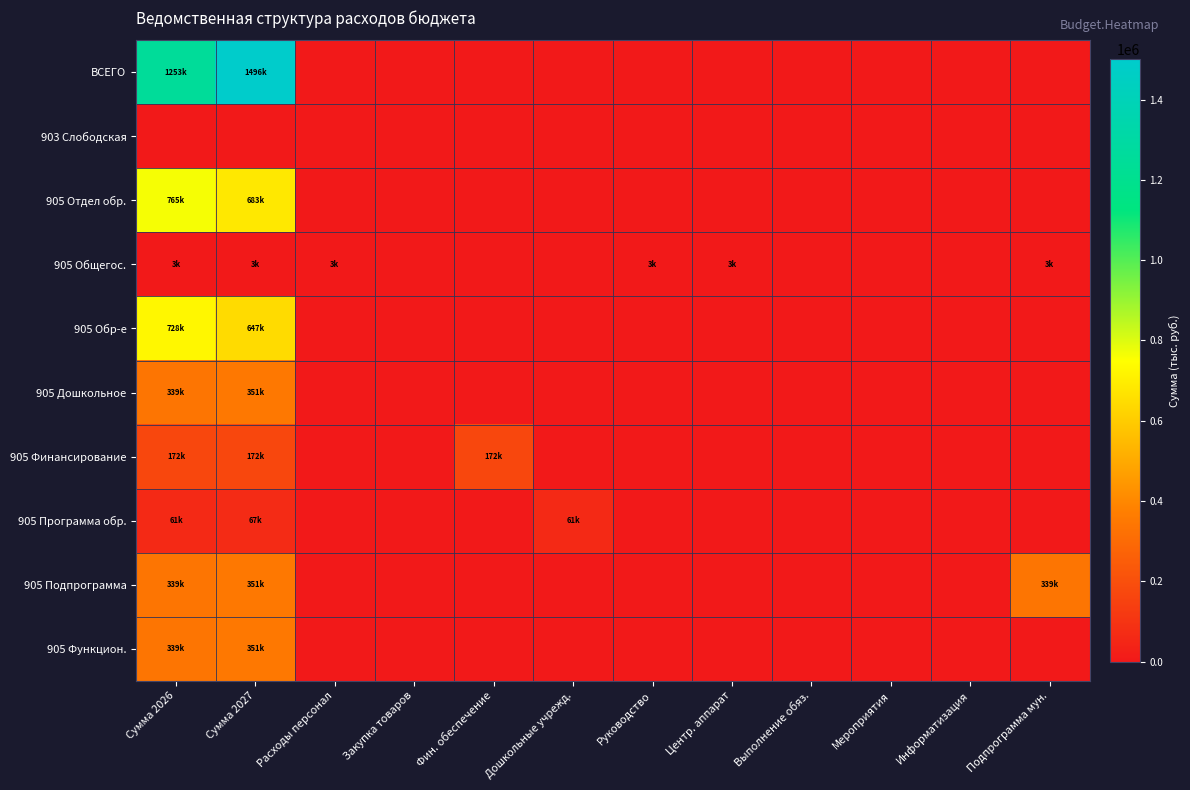

Reading right to left, transcribe all the data shown in this chart.

ВСЕГО: Подпрограмма мун.=0.0	Информатизация=0.0	Мероприятия=0.0	Выполнение обяз.=0.0	Центр. аппарат=0.0	Руководство=0.0	Дошкольные учрежд.=0.0	Фин. обеспечение=0.0	Закупка товаров=0.0	Расходы персонал=0.0	Сумма 2027=1496316.6	Сумма 2026=1253329.2
903 Слободская: Подпрограмма мун.=0.0	Информатизация=0.0	Мероприятия=0.0	Выполнение обяз.=0.0	Центр. аппарат=0.0	Руководство=0.0	Дошкольные учрежд.=0.0	Фин. обеспечение=0.0	Закупка товаров=0.0	Расходы персонал=0.0	Сумма 2027=0.0	Сумма 2026=0.0
905 Отдел обр.: Подпрограмма мун.=0.0	Информатизация=0.0	Мероприятия=0.0	Выполнение обяз.=0.0	Центр. аппарат=0.0	Руководство=0.0	Дошкольные учрежд.=0.0	Фин. обеспечение=0.0	Закупка товаров=0.0	Расходы персонал=0.0	Сумма 2027=683182.4	Сумма 2026=764585.1
905 Общегос.: Подпрограмма мун.=2900.6	Информатизация=0.0	Мероприятия=0.0	Выполнение обяз.=0.0	Центр. аппарат=2900.6	Руководство=2900.6	Дошкольные учрежд.=0.0	Фин. обеспечение=0.0	Закупка товаров=251.9	Расходы персонал=2648.7	Сумма 2027=2900.6	Сумма 2026=2900.6
905 Обр-е: Подпрограмма мун.=0.0	Информатизация=0.0	Мероприятия=0.0	Выполнение обяз.=0.0	Центр. аппарат=0.0	Руководство=0.0	Дошкольные учрежд.=0.0	Фин. обеспечение=0.0	Закупка товаров=0.0	Расходы персонал=0.0	Сумма 2027=647015.3	Сумма 2026=728418.0
905 Дошкольное: Подпрограмма мун.=0.0	Информатизация=0.0	Мероприятия=0.0	Выполнение обяз.=0.0	Центр. аппарат=0.0	Руководство=0.0	Дошкольные учрежд.=0.0	Фин. обеспечение=0.0	Закупка товаров=0.0	Расходы персонал=0.0	Сумма 2027=350506.3	Сумма 2026=338906.3
905 Финансирование: Подпрограмма мун.=0.0	Информатизация=0.0	Мероприятия=0.0	Выполнение обяз.=0.0	Центр. аппарат=0.0	Руководство=0.0	Дошкольные учрежд.=0.0	Фин. обеспечение=172154.6	Закупка товаров=0.0	Расходы персонал=0.0	Сумма 2027=172154.6	Сумма 2026=172154.6
905 Программа обр.: Подпрограмма мун.=0.0	Информатизация=0.0	Мероприятия=0.0	Выполнение обяз.=0.0	Центр. аппарат=0.0	Руководство=0.0	Дошкольные учрежд.=60698.8	Фин. обеспечение=0.0	Закупка товаров=0.0	Расходы персонал=0.0	Сумма 2027=67006.5	Сумма 2026=60698.8
905 Подпрограмма: Подпрограмма мун.=338906.3	Информатизация=0.0	Мероприятия=0.0	Выполнение обяз.=0.0	Центр. аппарат=0.0	Руководство=0.0	Дошкольные учрежд.=0.0	Фин. обеспечение=0.0	Закупка товаров=0.0	Расходы персонал=0.0	Сумма 2027=350506.3	Сумма 2026=338906.3
905 Функцион.: Подпрограмма мун.=0.0	Информатизация=0.0	Мероприятия=0.0	Выполнение обяз.=0.0	Центр. аппарат=0.0	Руководство=0.0	Дошкольные учрежд.=0.0	Фин. обеспечение=0.0	Закупка товаров=0.0	Расходы персонал=0.0	Сумма 2027=350506.3	Сумма 2026=338906.3